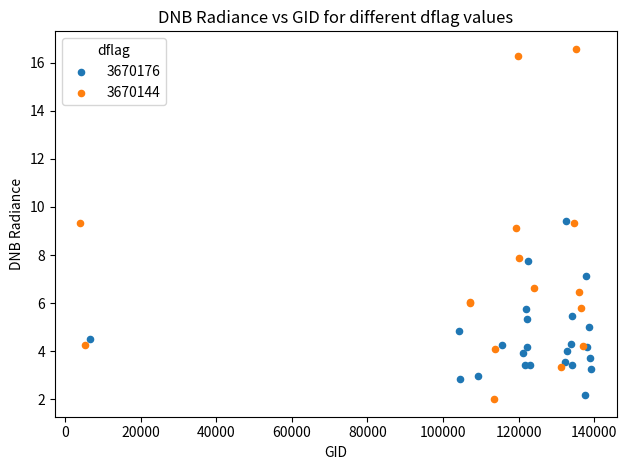

Which series contains the highest Y value?

3670144